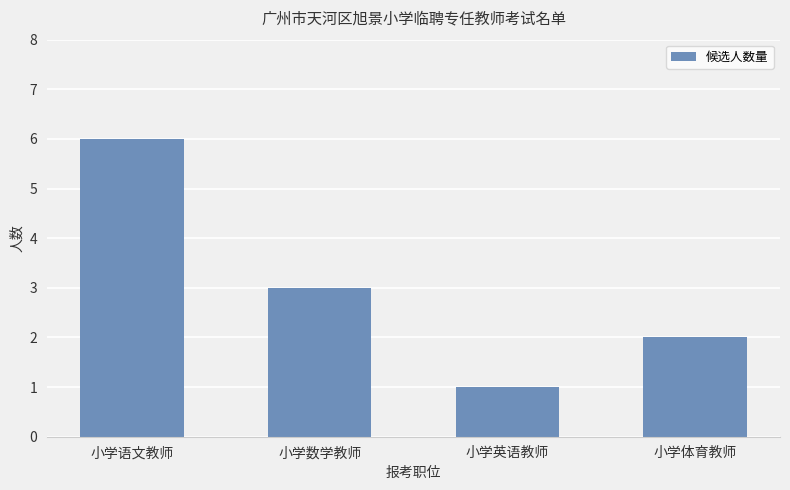

How many series are shown in this chart?

1